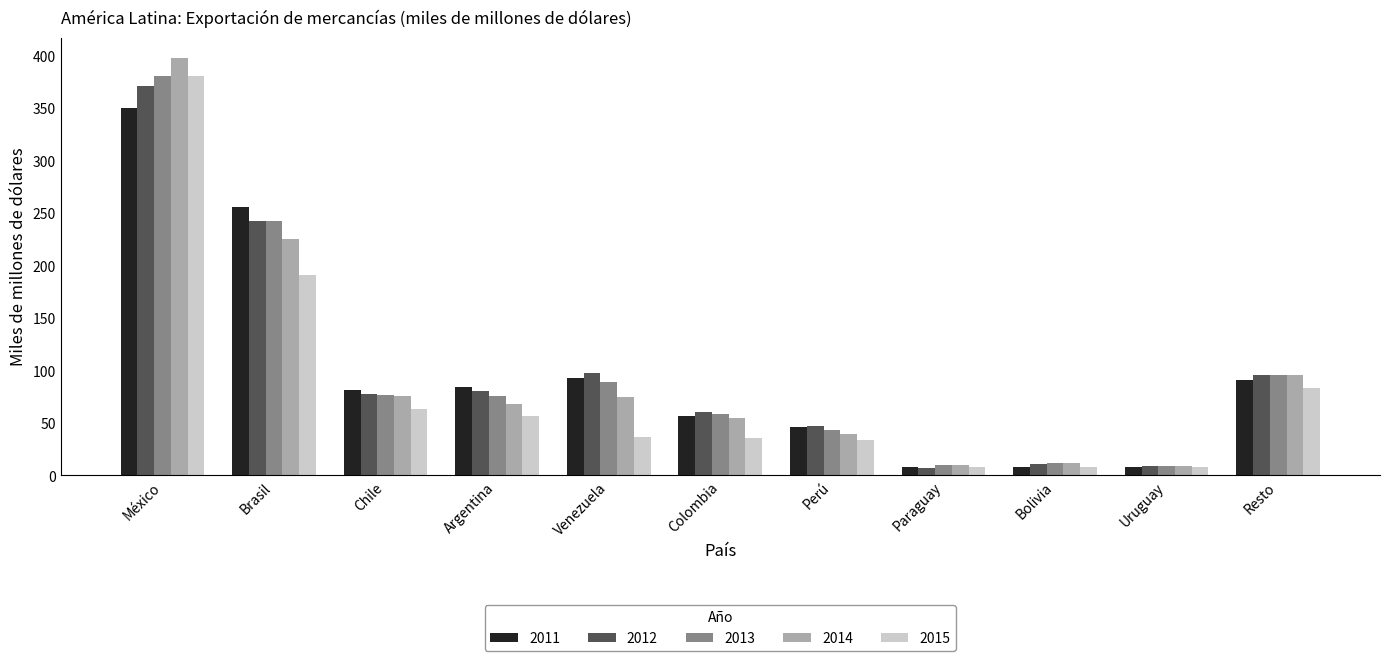

What is the average value of the 2012 series?

99.9